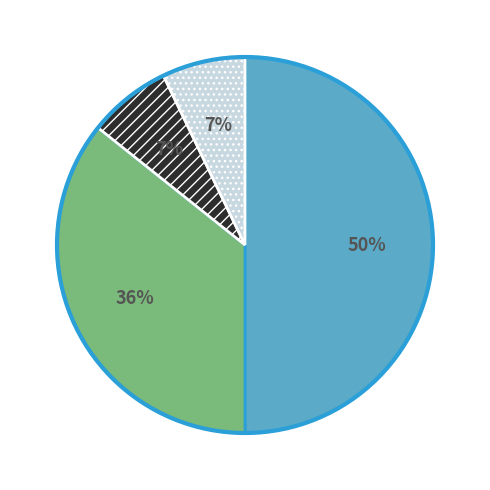

To the nearest percent, what is the average slice percentage?

25%